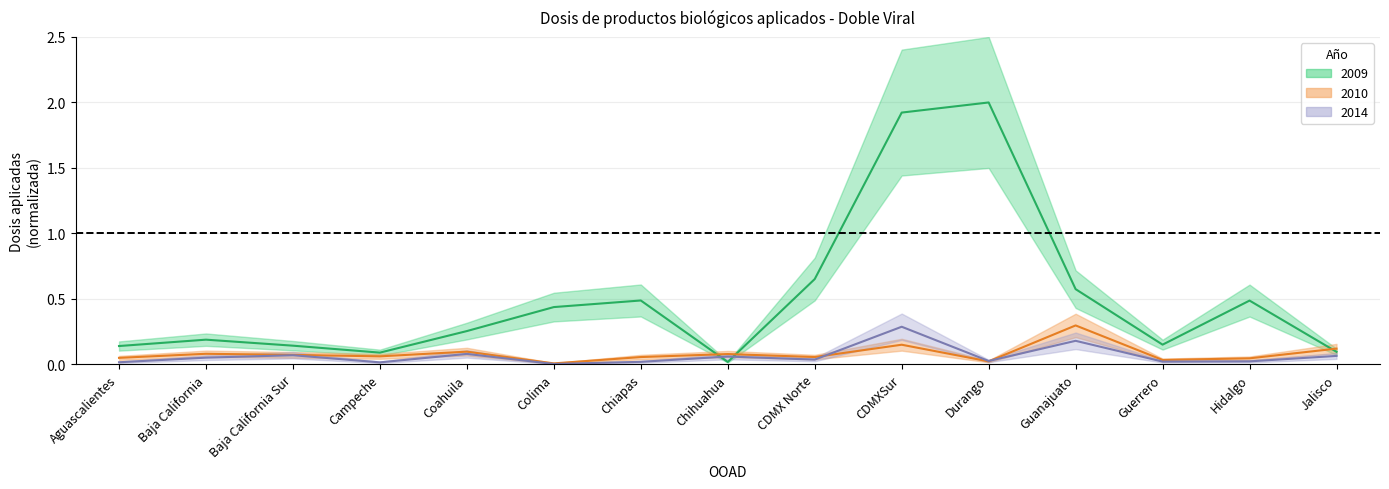

Which series has the widest spread of values?

2009